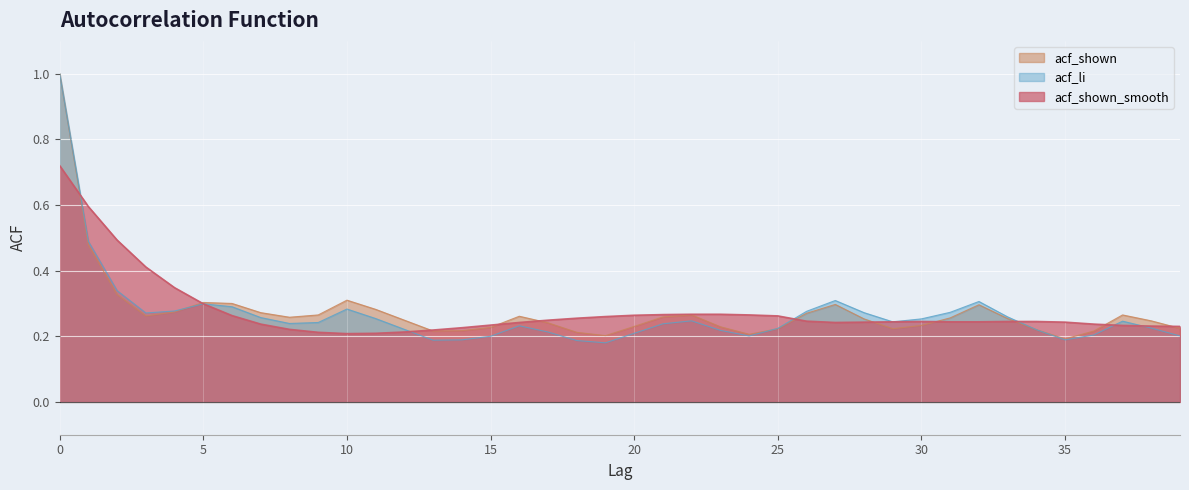

Rank the series at 33 from lowest to highest value.

acf_shown_smooth, acf_shown, acf_li